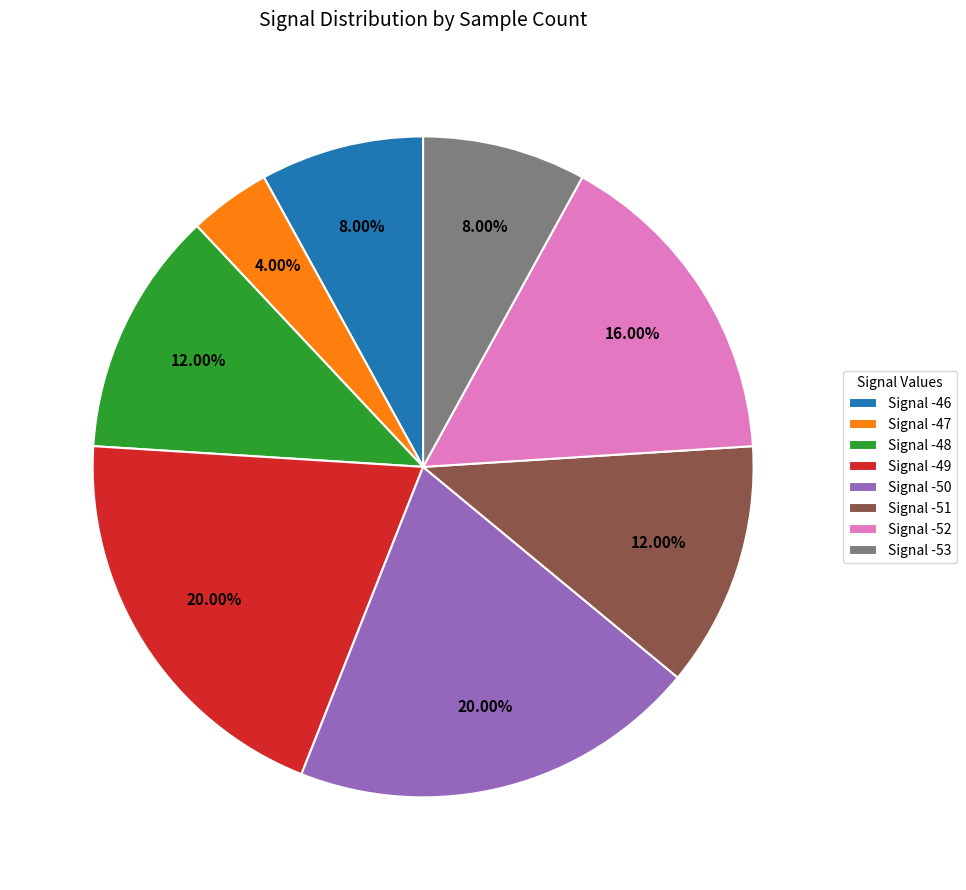

Does any single category account for the majority?

No